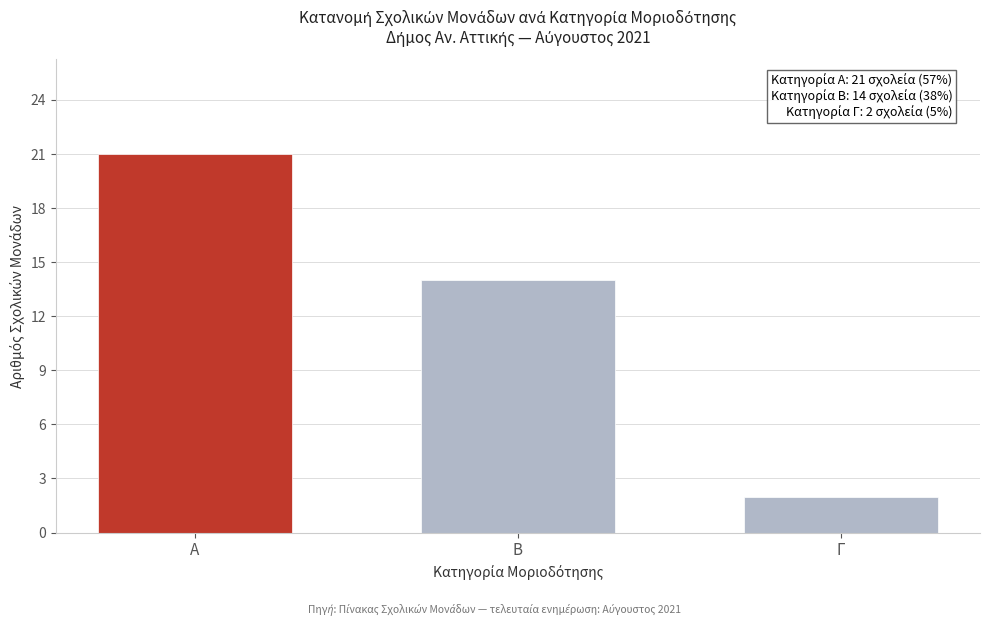

Reading right to left, what are all the values shown in this chart?

2	14	21